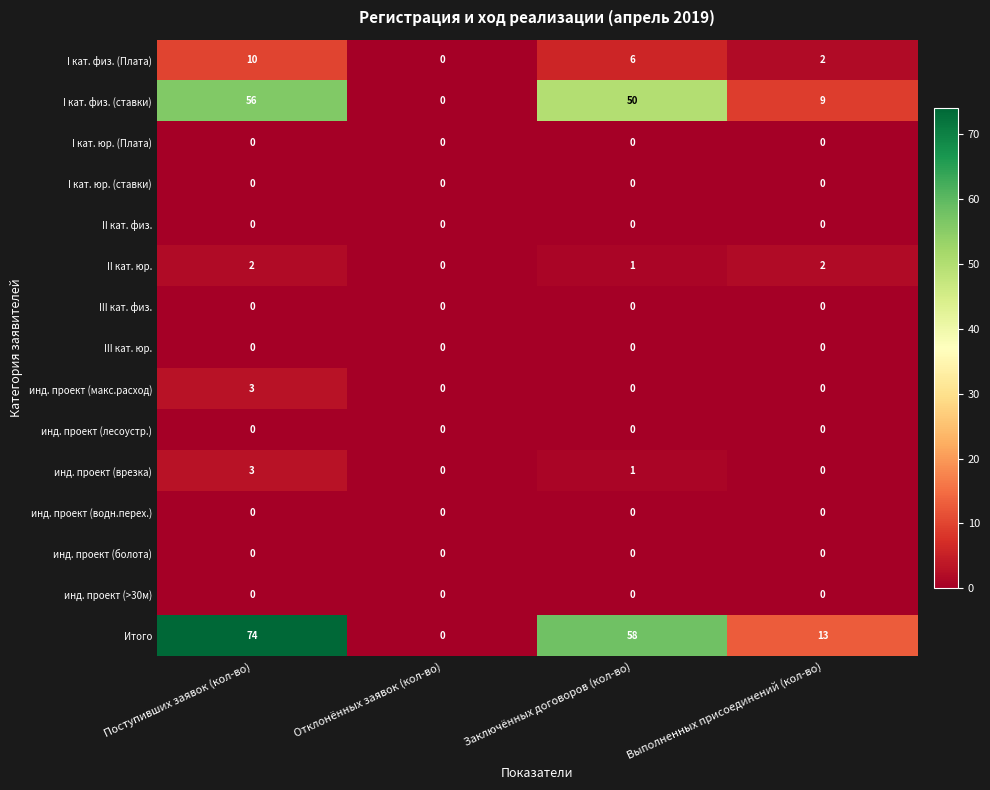

Between Поступивших заявок (кол-во) and Заключённых договоров (кол-во), which series saw the biggest shift?

Итого